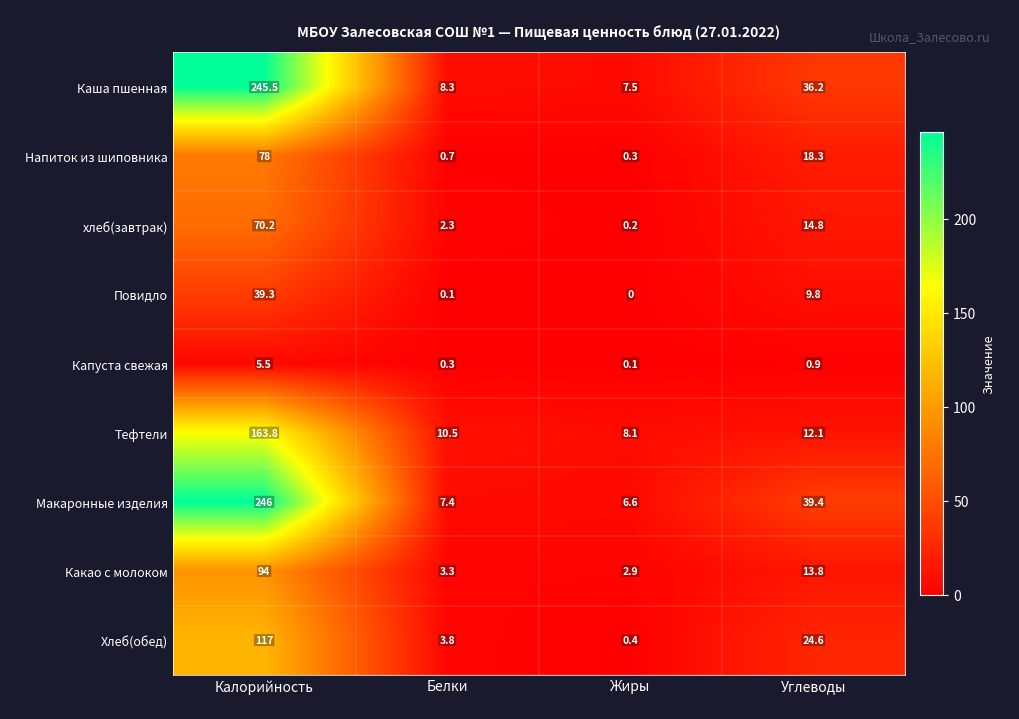

Which series has the largest total across all categories?

Макаронные изделия